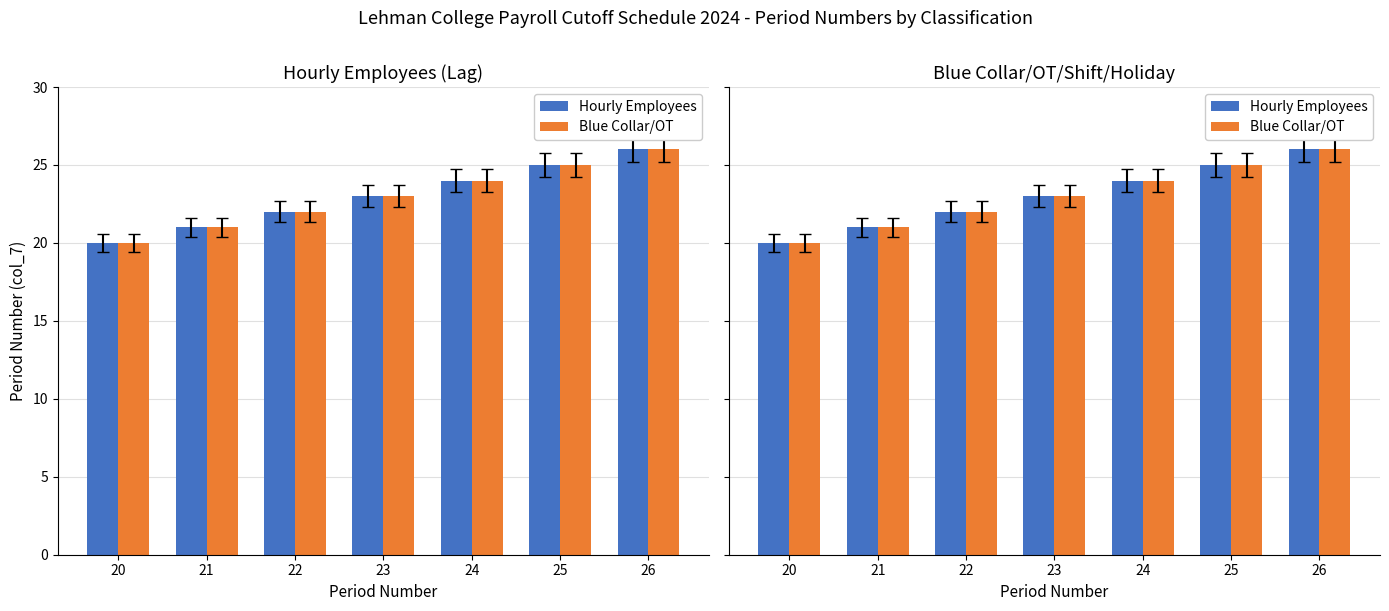

The value of Hourly Employees at 22 is 22. True or false?

True